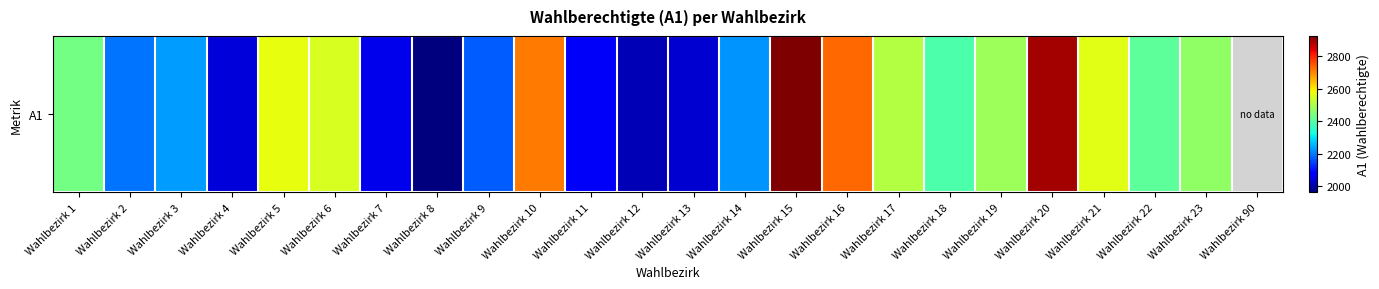

What is the ratio of the value at Wahlbezirk 12 to the value at Wahlbezirk 21?

0.8